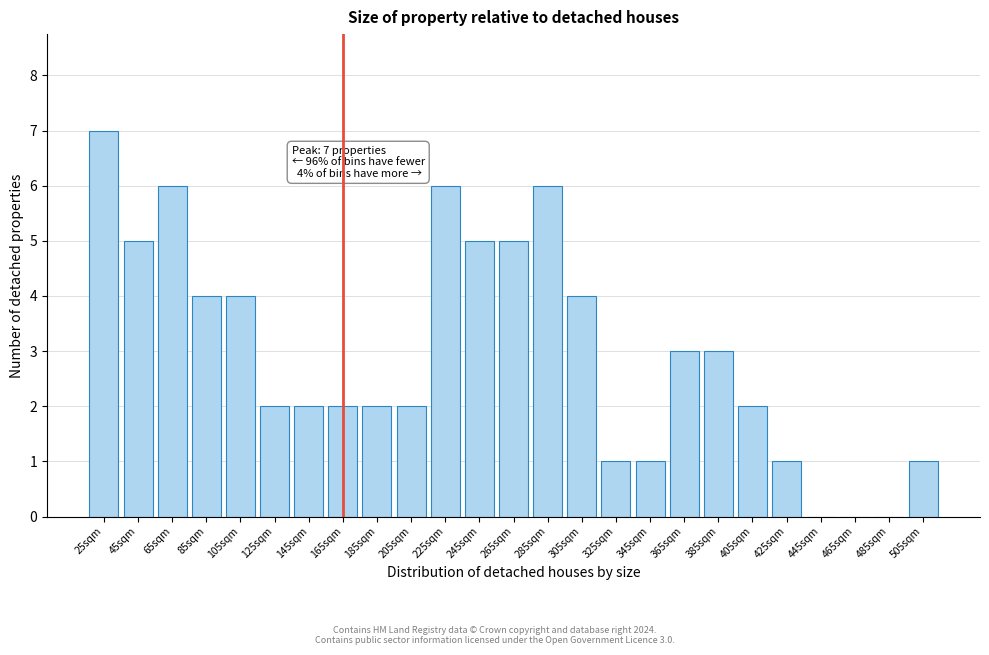

Reading left to right, list all the values displayed in this chart.

25sqm=7	45sqm=5	65sqm=6	85sqm=4	105sqm=4	125sqm=2	145sqm=2	165sqm=2	185sqm=2	205sqm=2	225sqm=6	245sqm=5	265sqm=5	285sqm=6	305sqm=4	325sqm=1	345sqm=1	365sqm=3	385sqm=3	405sqm=2	425sqm=1	445sqm=0	465sqm=0	485sqm=0	505sqm=1